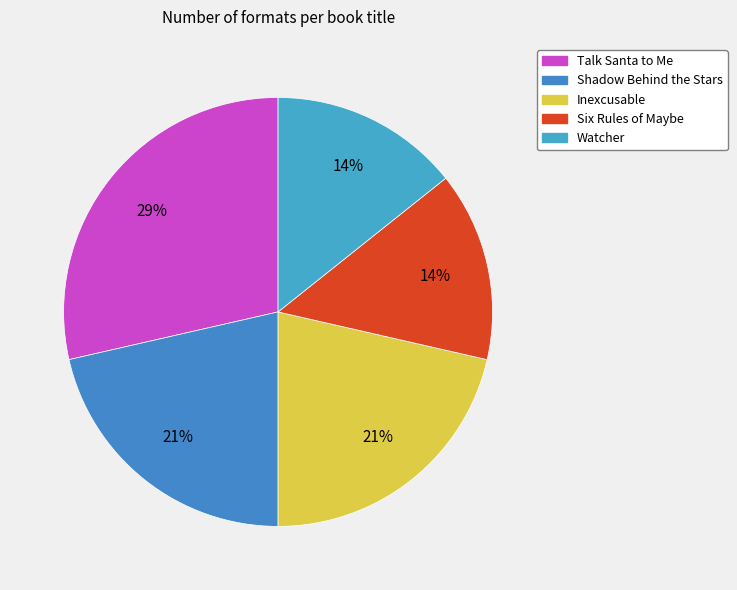

How many segments does this pie chart have?

5